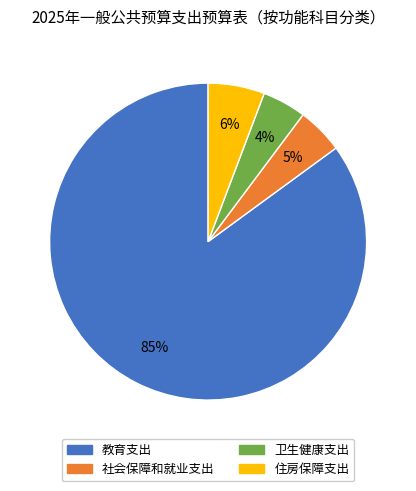

Is 教育支出 the majority of the pie?

Yes